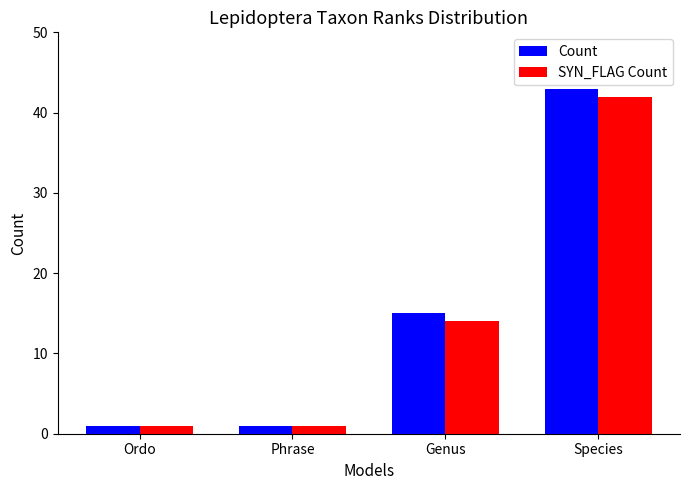

At which category is the sum across all series the highest?

Species